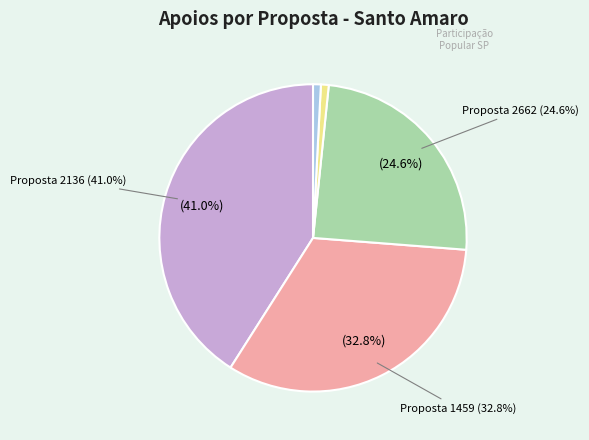

Is the sum of 2136 and 2719 greater than half?

No